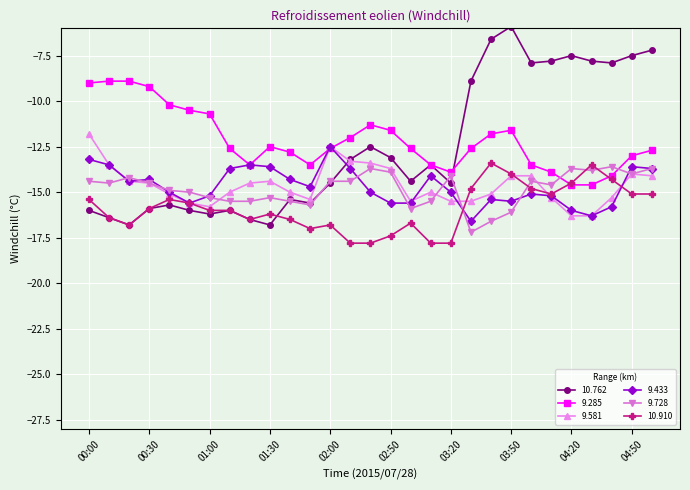

What is the maximum value shown in the chart?

-5.9